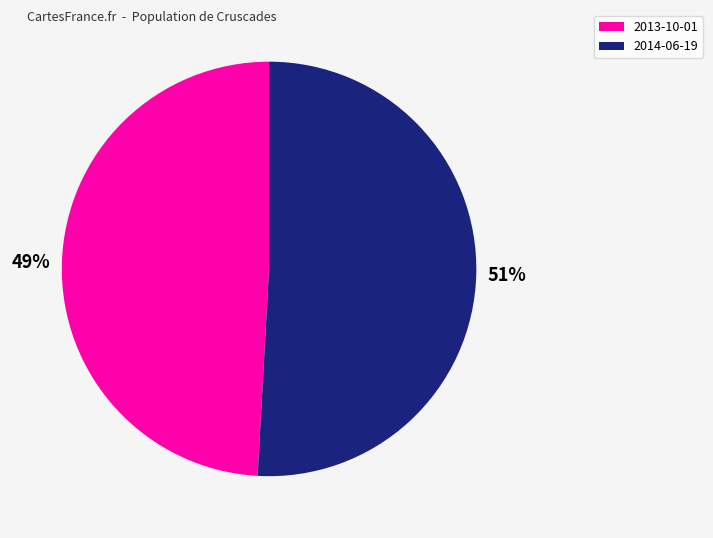

Is 2014-06-19 the majority of the pie?

Yes